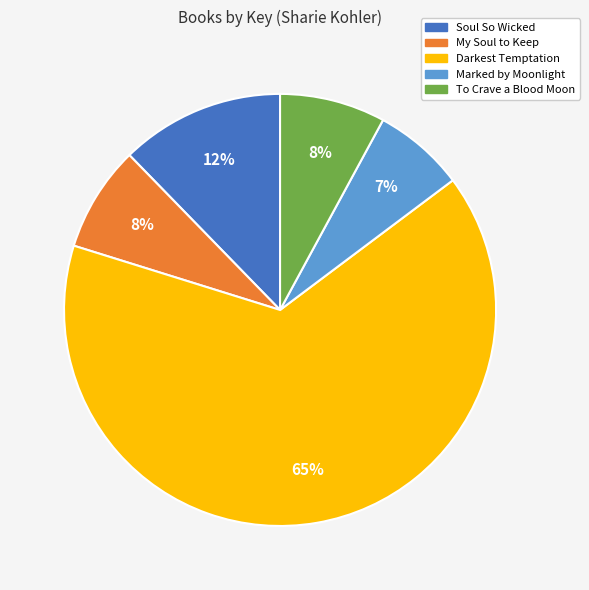

Is there a majority slice in this chart?

Yes